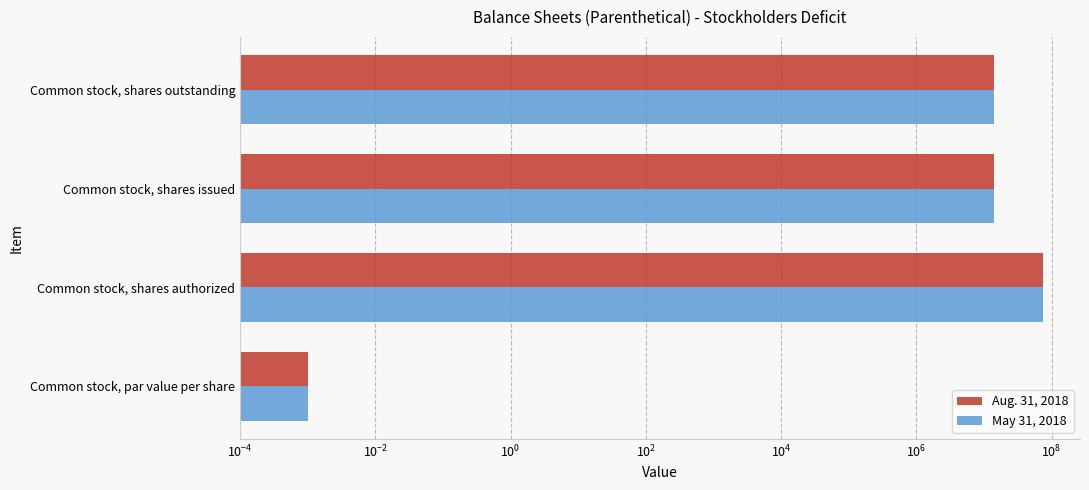

What is the greatest value displayed?

75000000.0